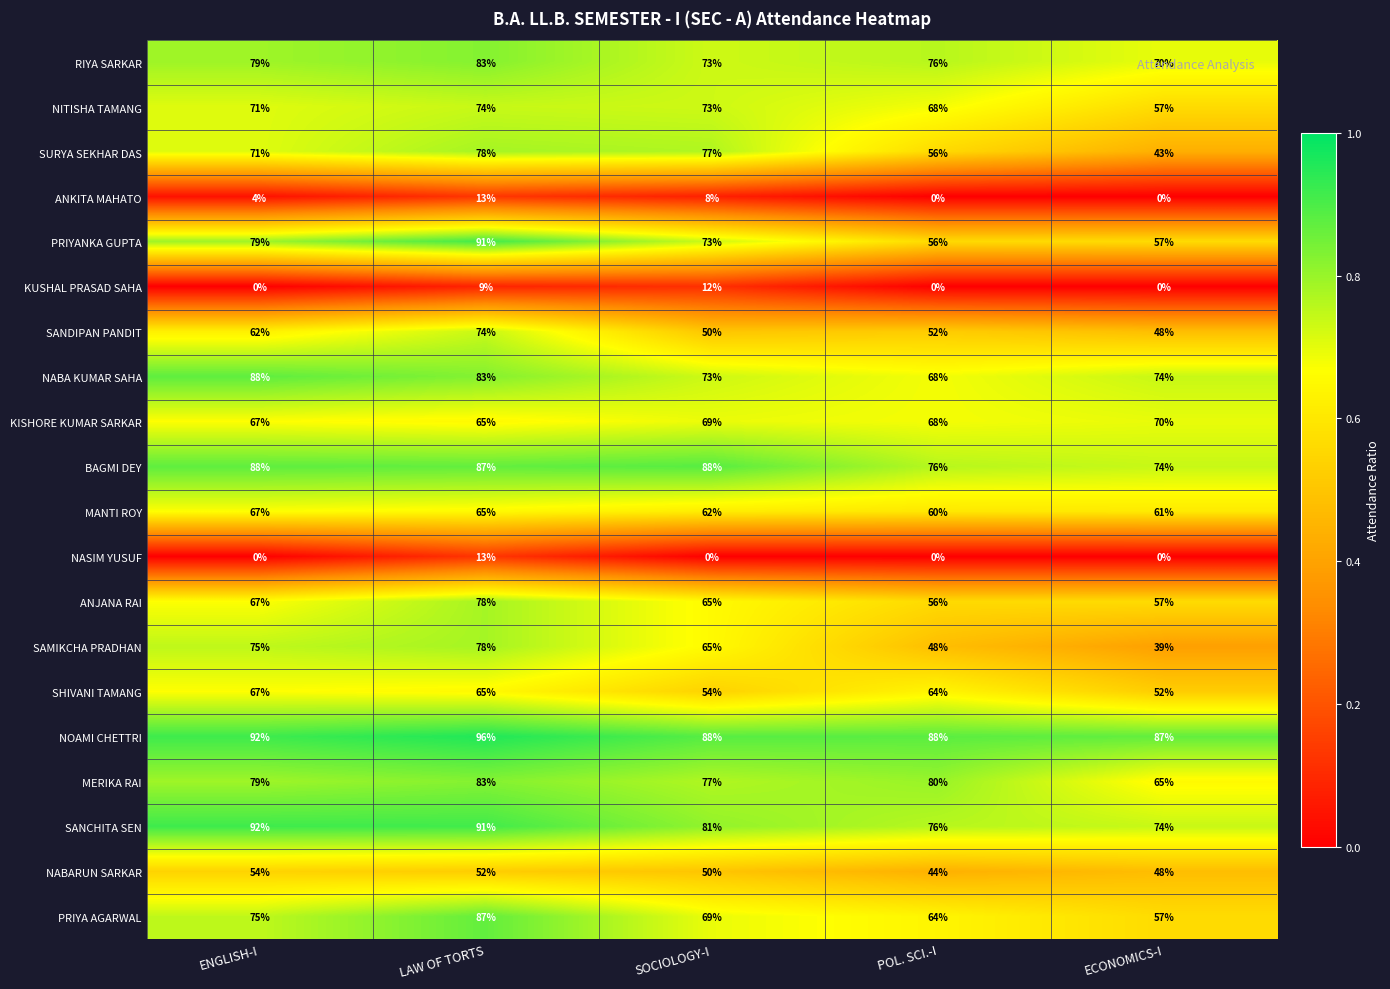

Which series has the largest range (max minus min)?

SAMIKCHA PRADHAN